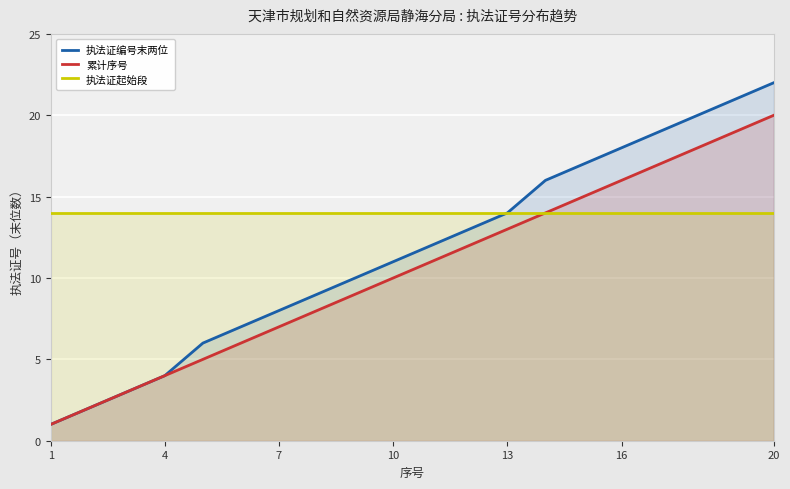

List the series in order of their peak value, highest first.

执法证编号末两位, 累计序号, 执法证起始段